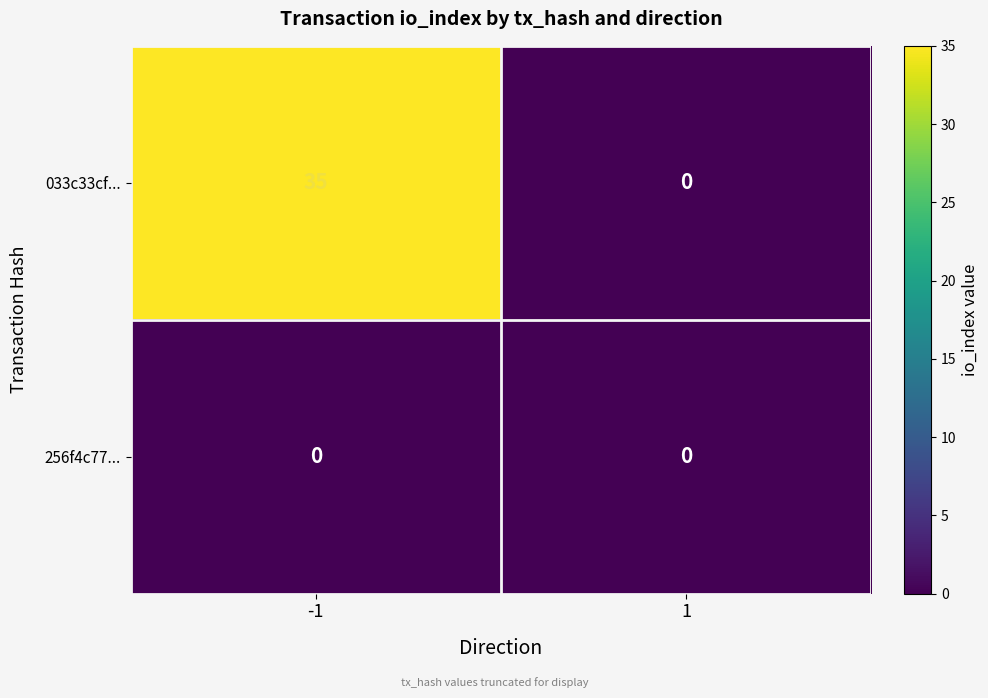

At -1, list the series in order from smallest to largest.

256f4c77..., 033c33cf...